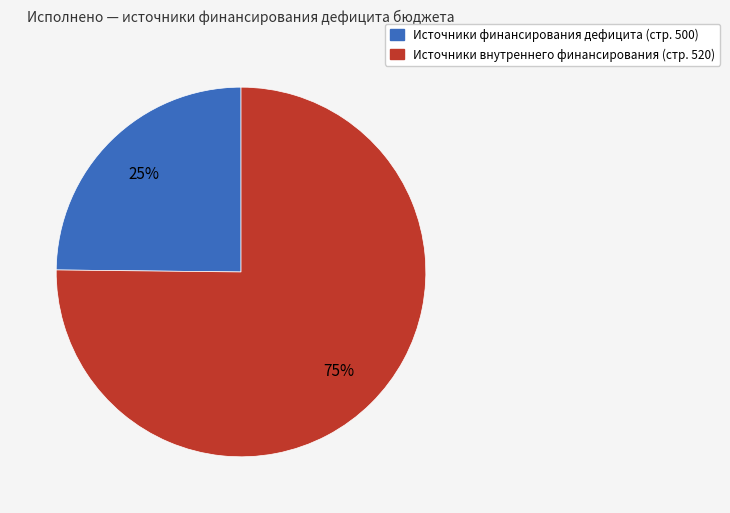

True or false: Источники финансирования дефицита (стр. 500) accounts for 14% of the total.

False